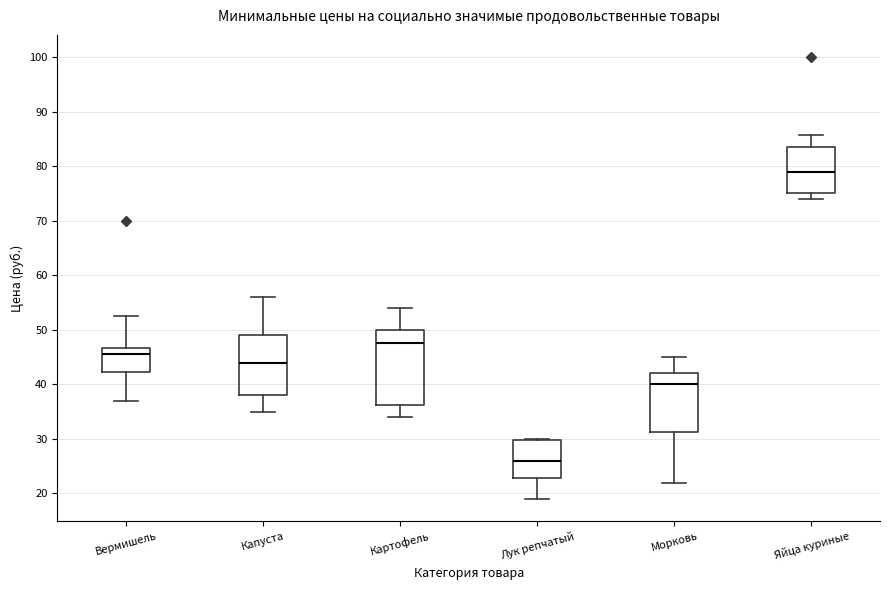

Comparing the boxes themselves (not the whiskers), which one is the tallest?

Картофель